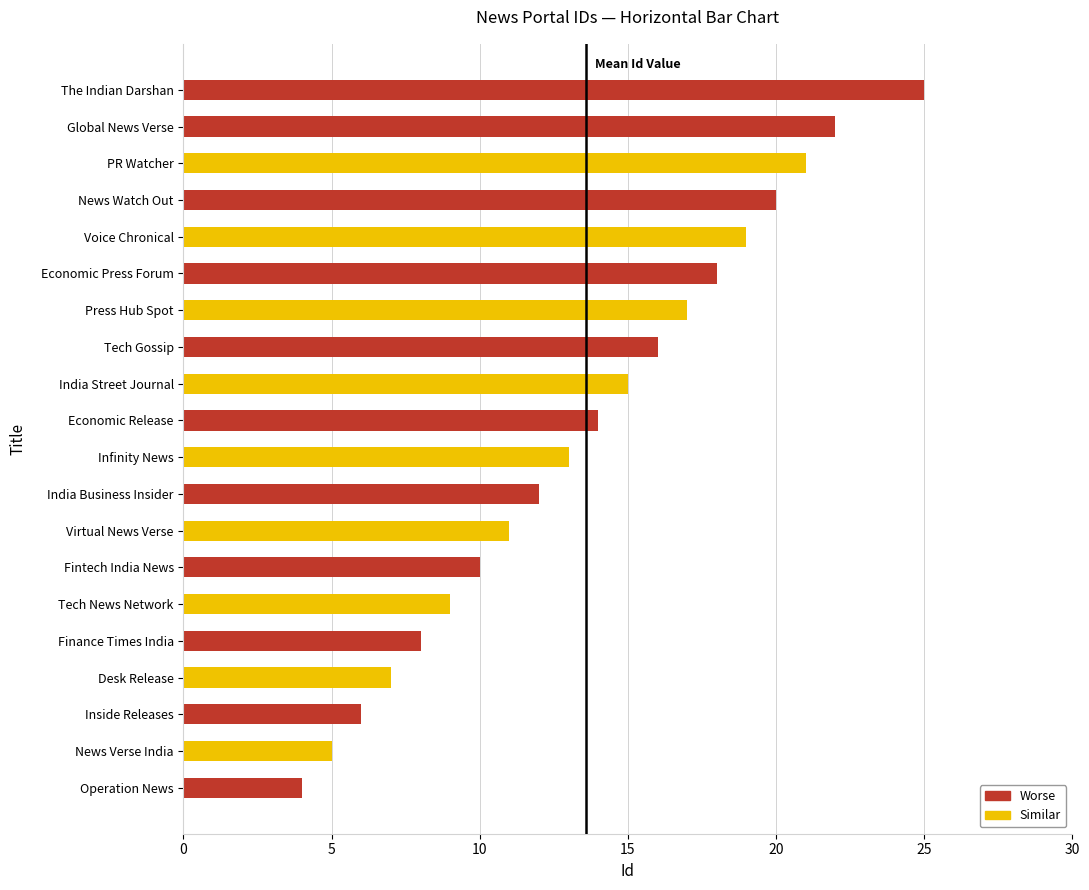

The chart shows a value of 33 at Global News Verse. True or false?

False